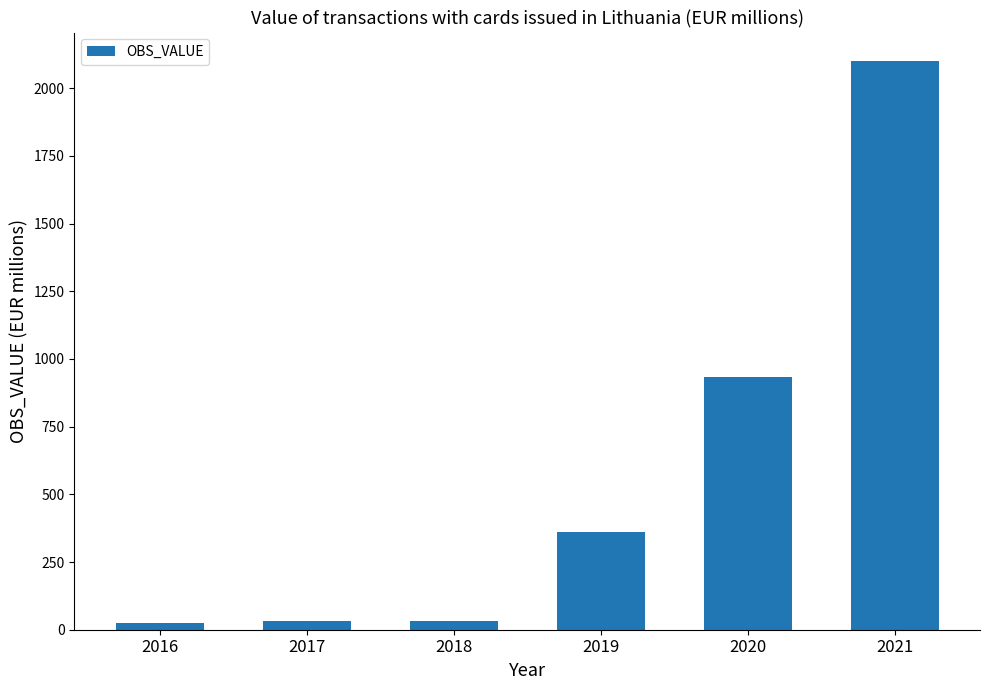

The value at 2020 is 935.0. True or false?

True